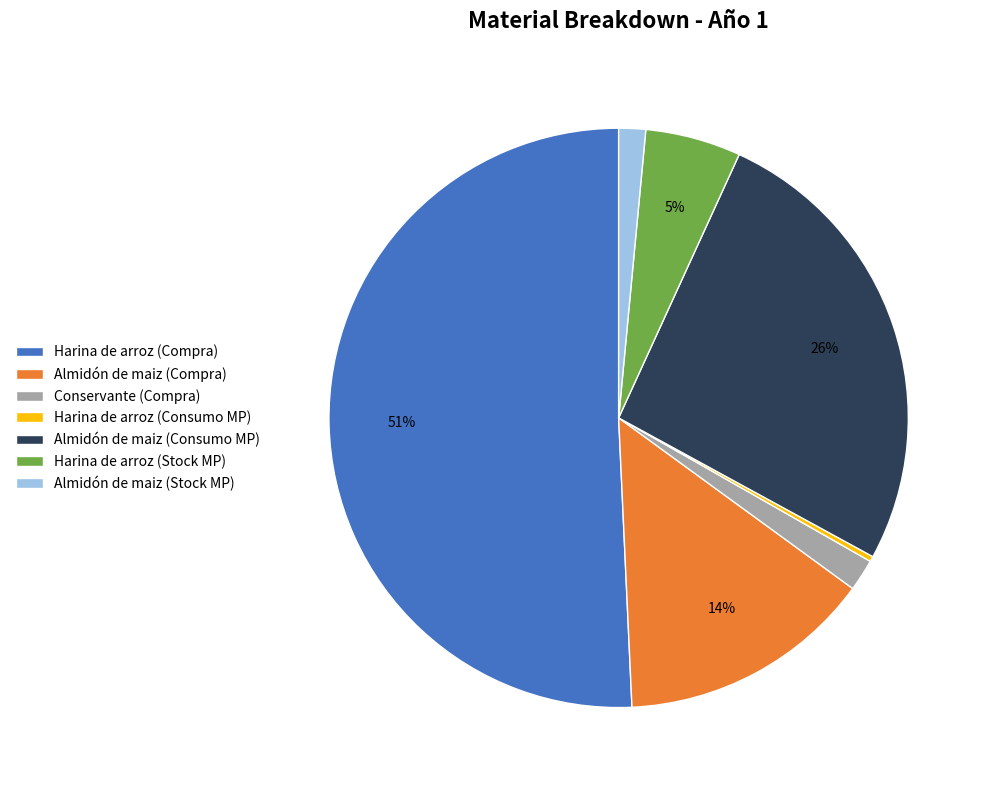

What is the smallest slice in the pie chart?

Harina de arroz (Consumo MP)